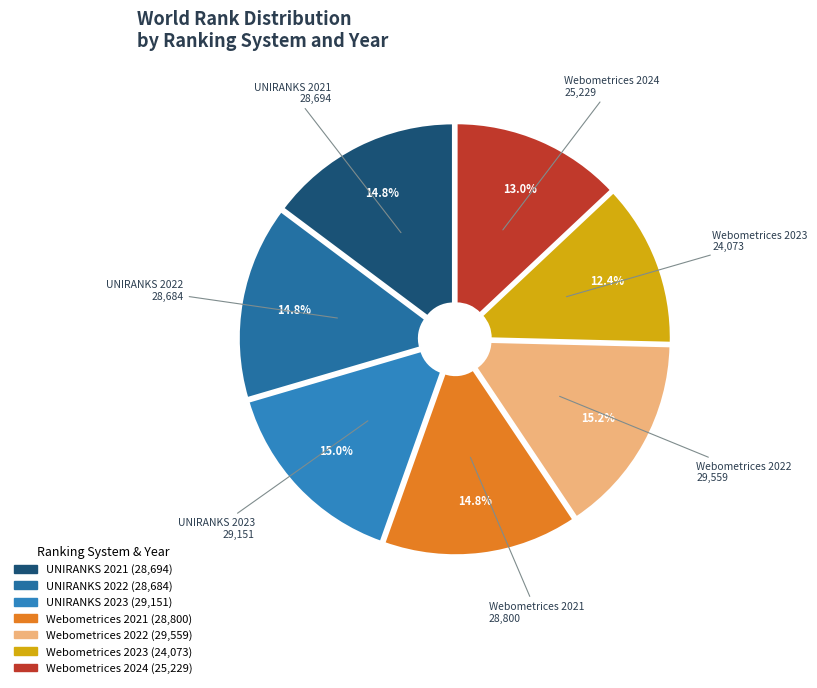

True or false: Webometrices 2023 accounts for 12% of the total.

True